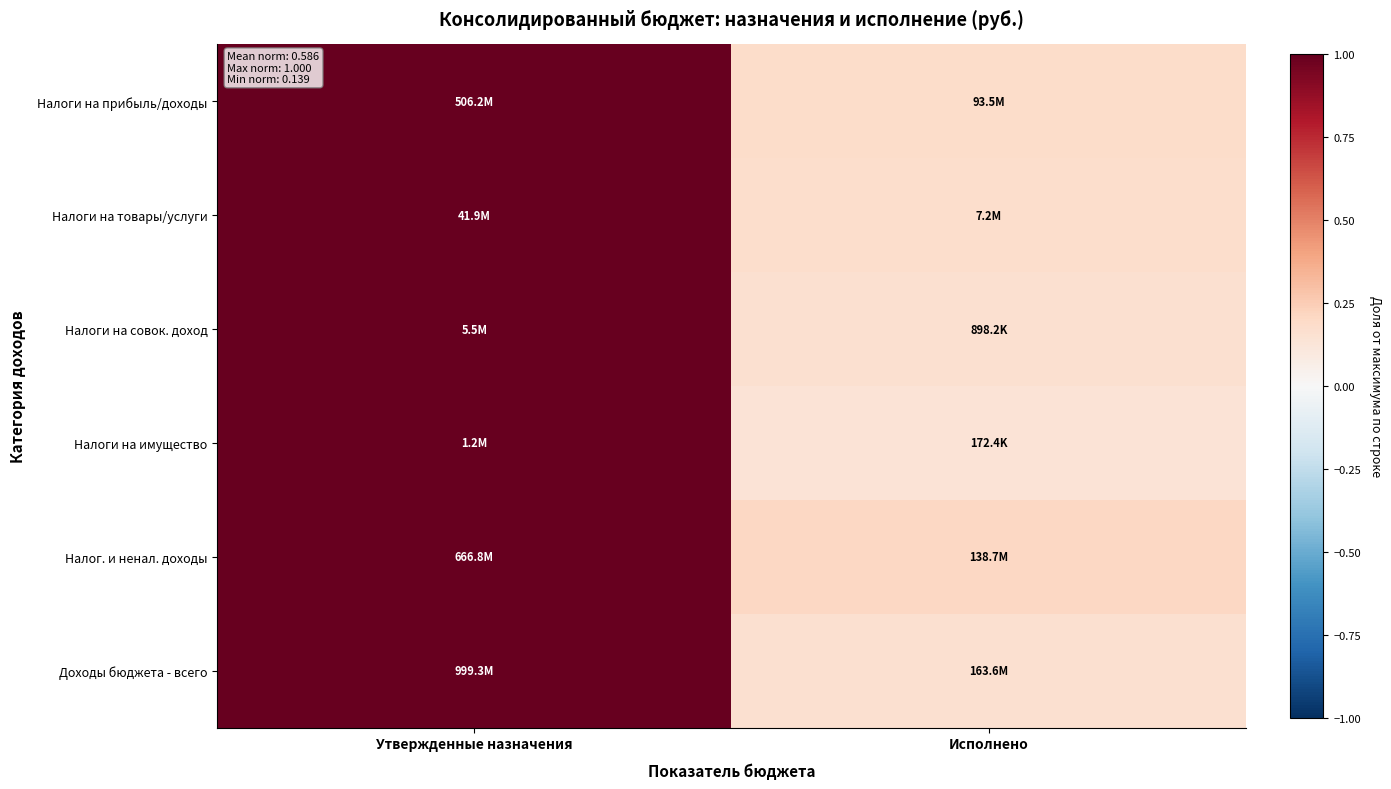

How many data points does each series have?

2